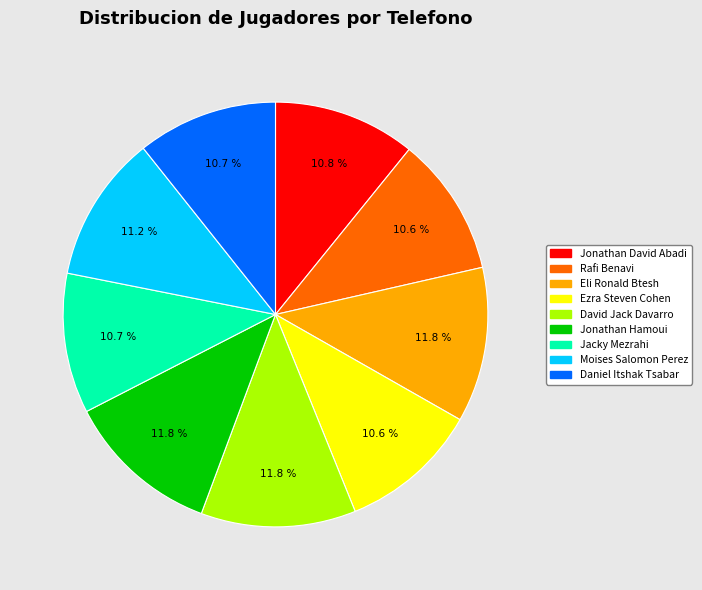

What is the ratio of the value at Jacky Mezrahi to the value at Ezra Steven Cohen?

1.0